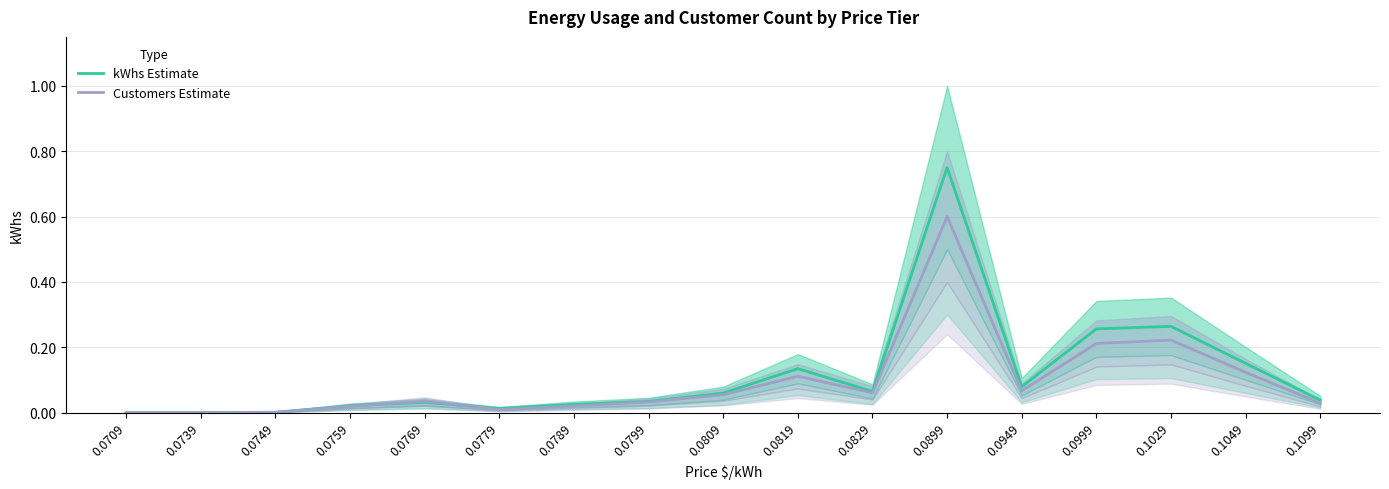

Where is the first local minimum for kWhs (estimate)?

0.0739